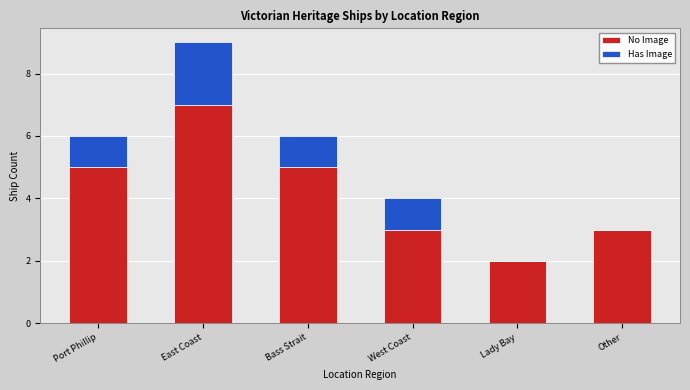

What is the sum of all No Image values?

25